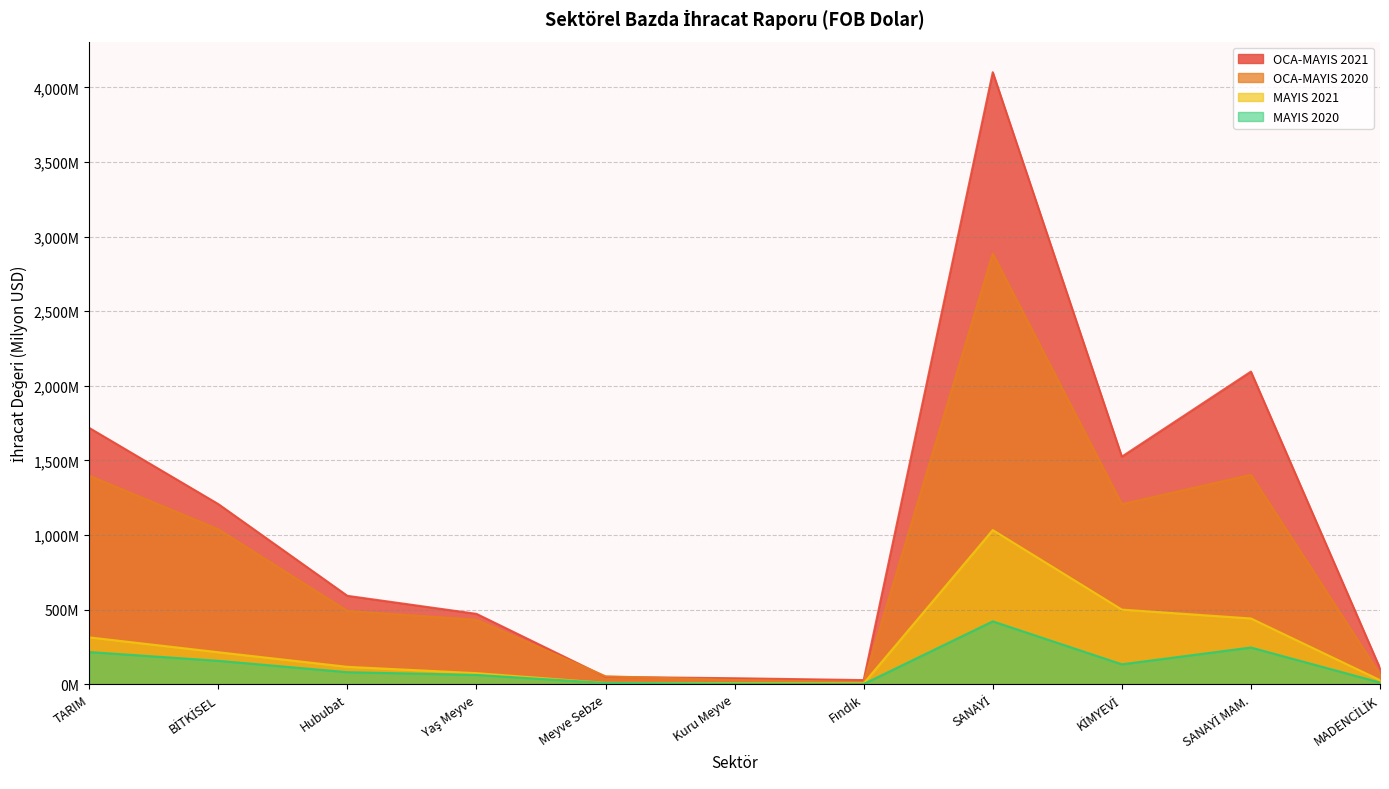

True or false: MAYIS 2021 has more than 2 interior local peaks.

False